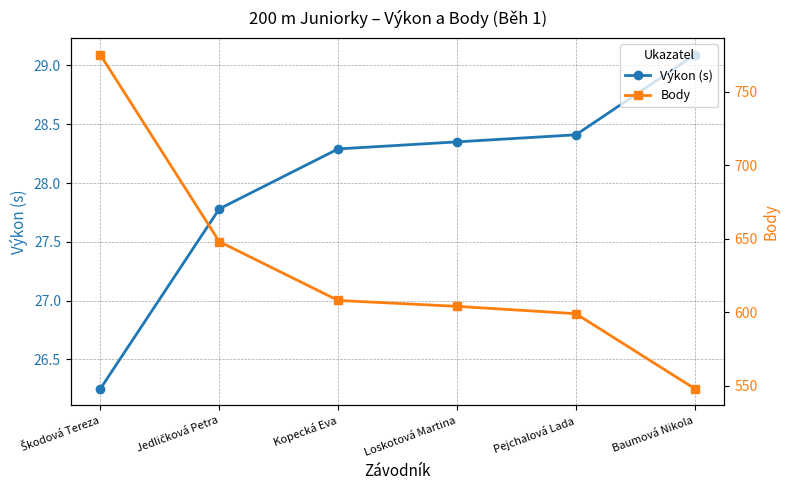

True or false: Body has more than 2 interior local peaks.

False